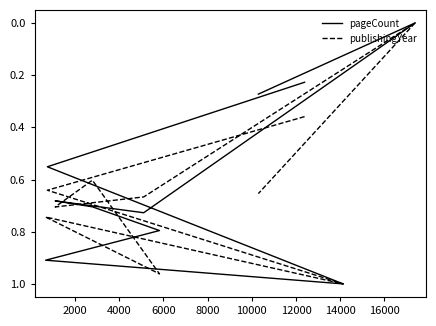

Count the number of data series in this chart.

2